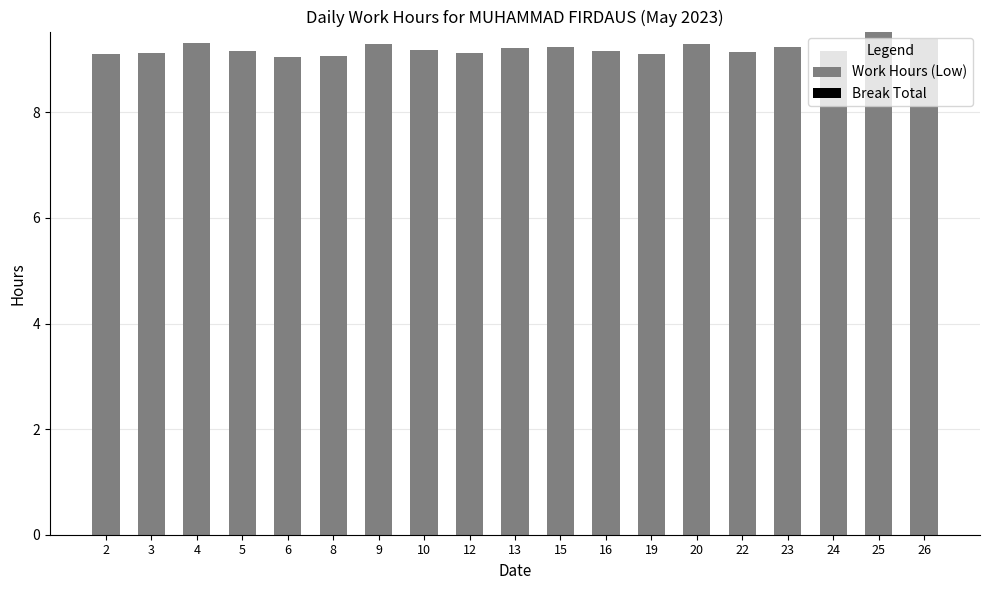

True or false: the data shows 9.1 at 3.

True